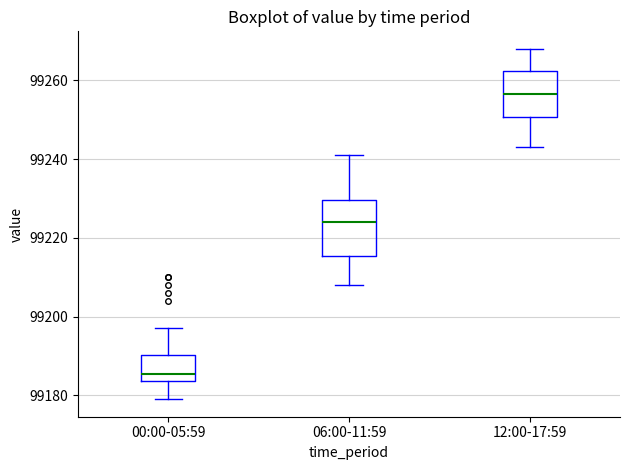

Which box has the lowest median line?

00:00-05:59